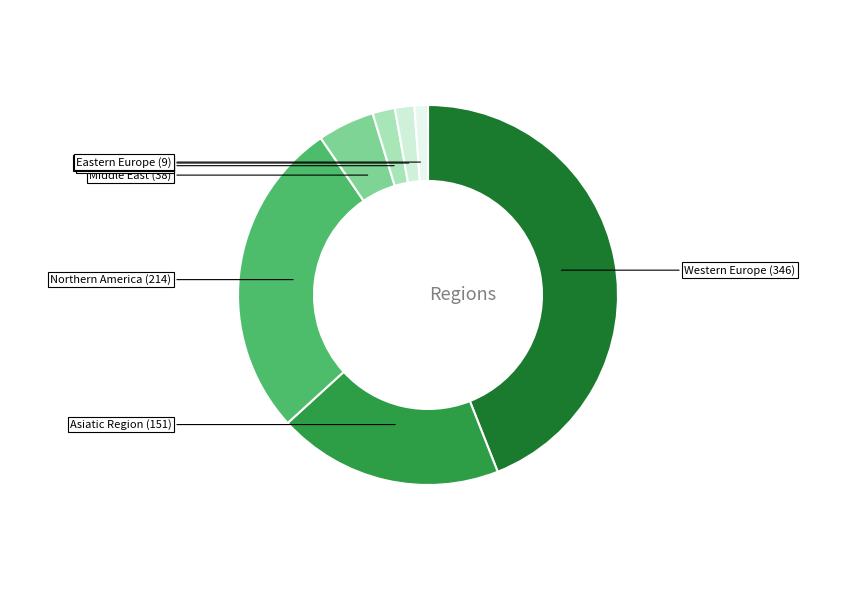

To the nearest percent, what is the difference between the Pacific Region and Eastern Europe slice percentages?

1%